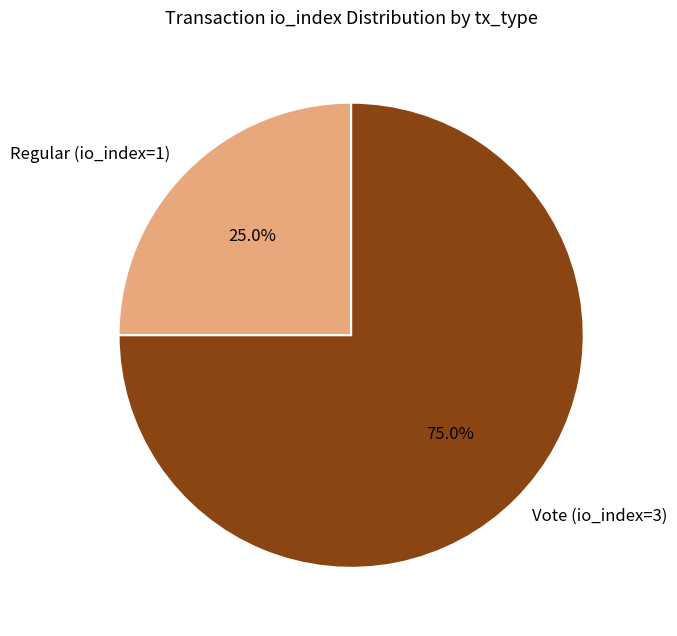

The Regular (io_index=1) slice represents 25% of the pie. True or false?

True